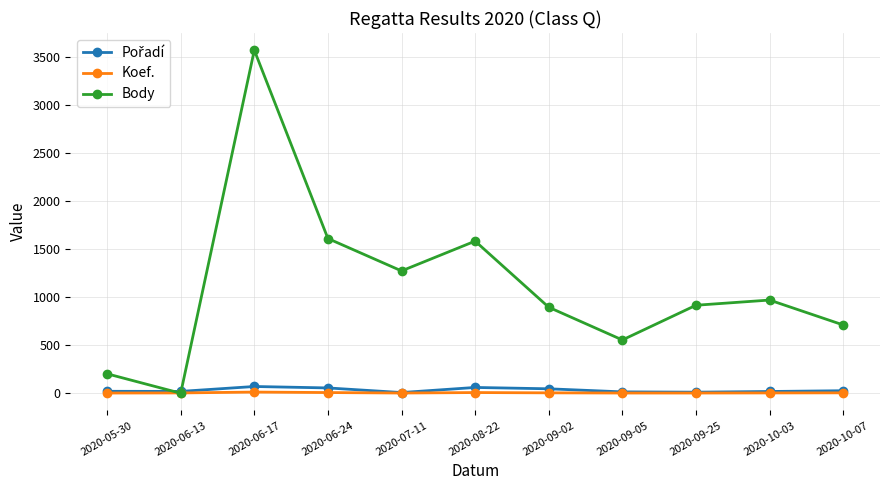

What is the difference between the highest and lowest values at 2020-06-13?

19